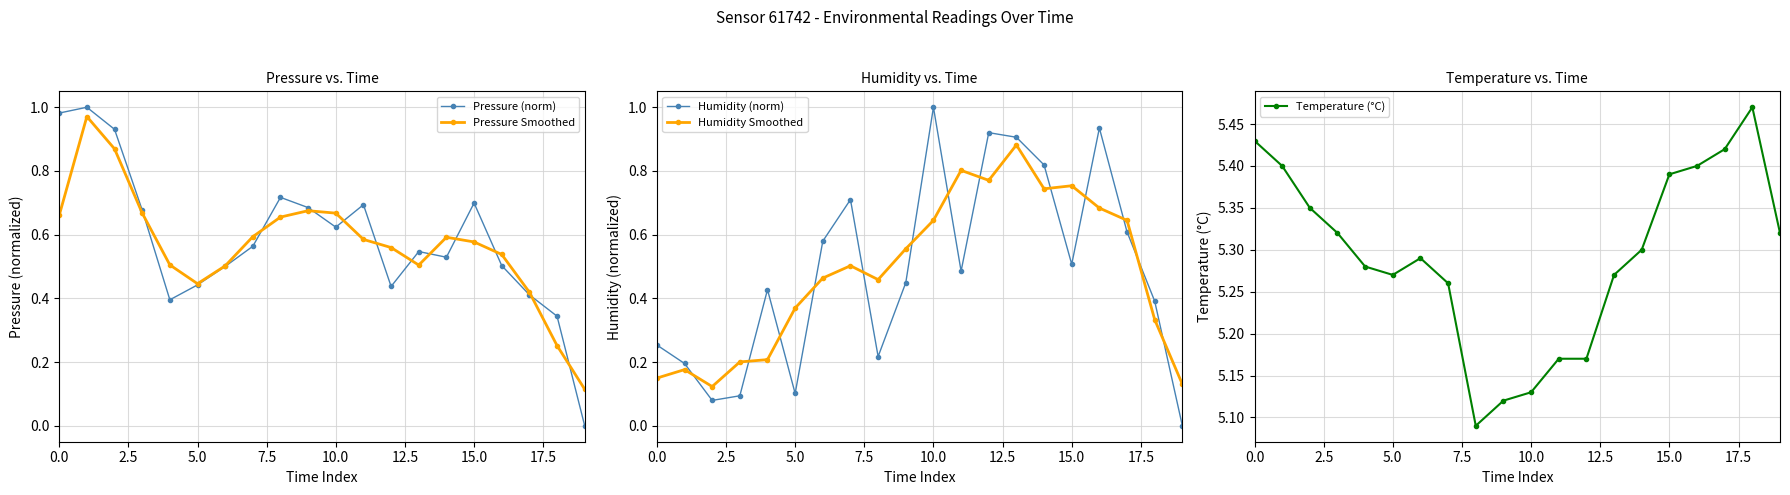

Rank the series by their maximum value, from lowest to highest.

Humidity Smoothed, Pressure Smoothed, Pressure (norm), Humidity (norm), Temperature (°C)